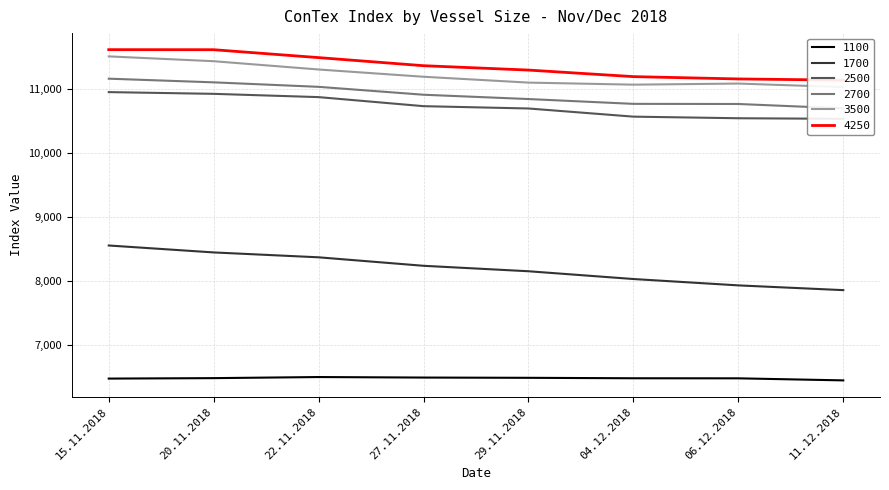

What is the total value across all series at 11.12.2018?

57688